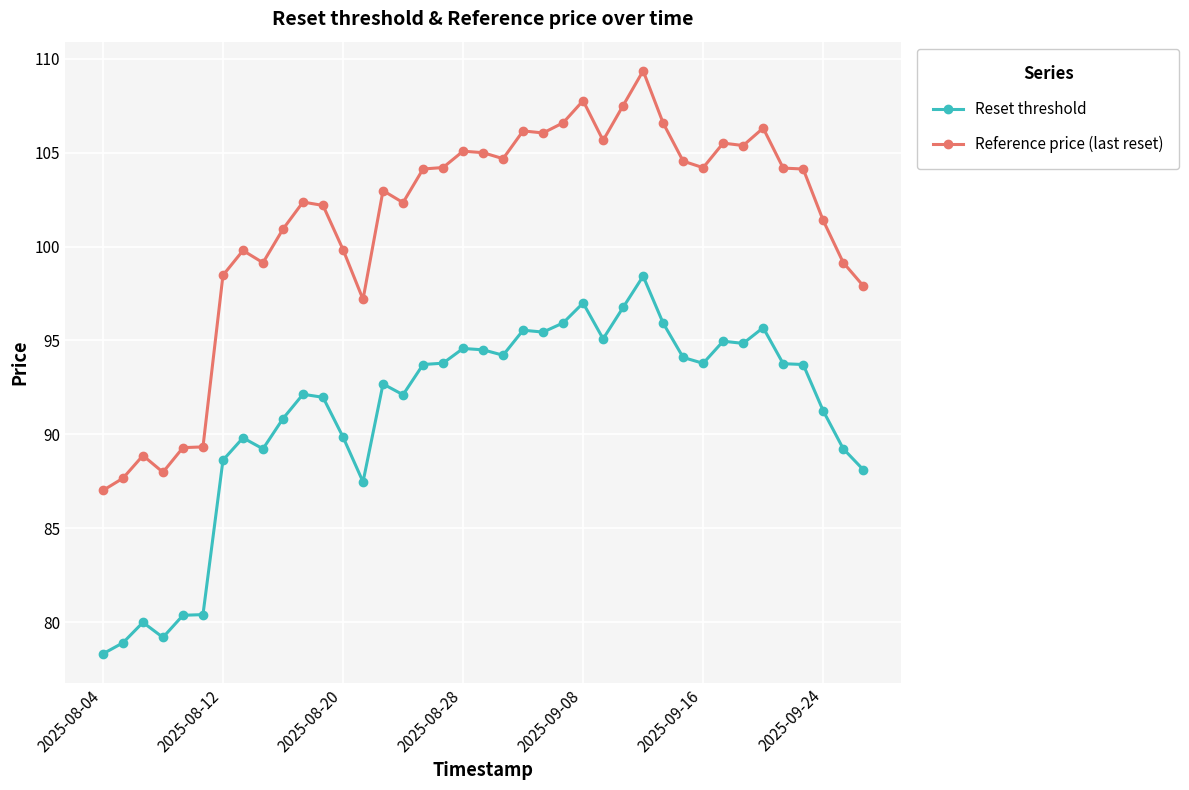

What is the value of the Reset threshold point at the 27th from the left?

96.8